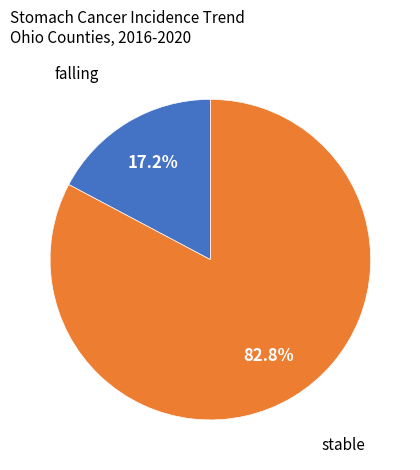

Is there any slice that represents more than half of the pie?

Yes